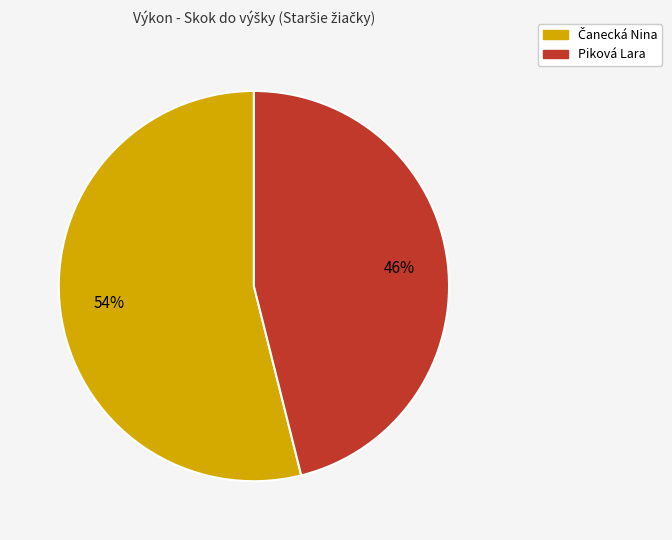

To the nearest percent, what portion does Piková Lara represent?

46%